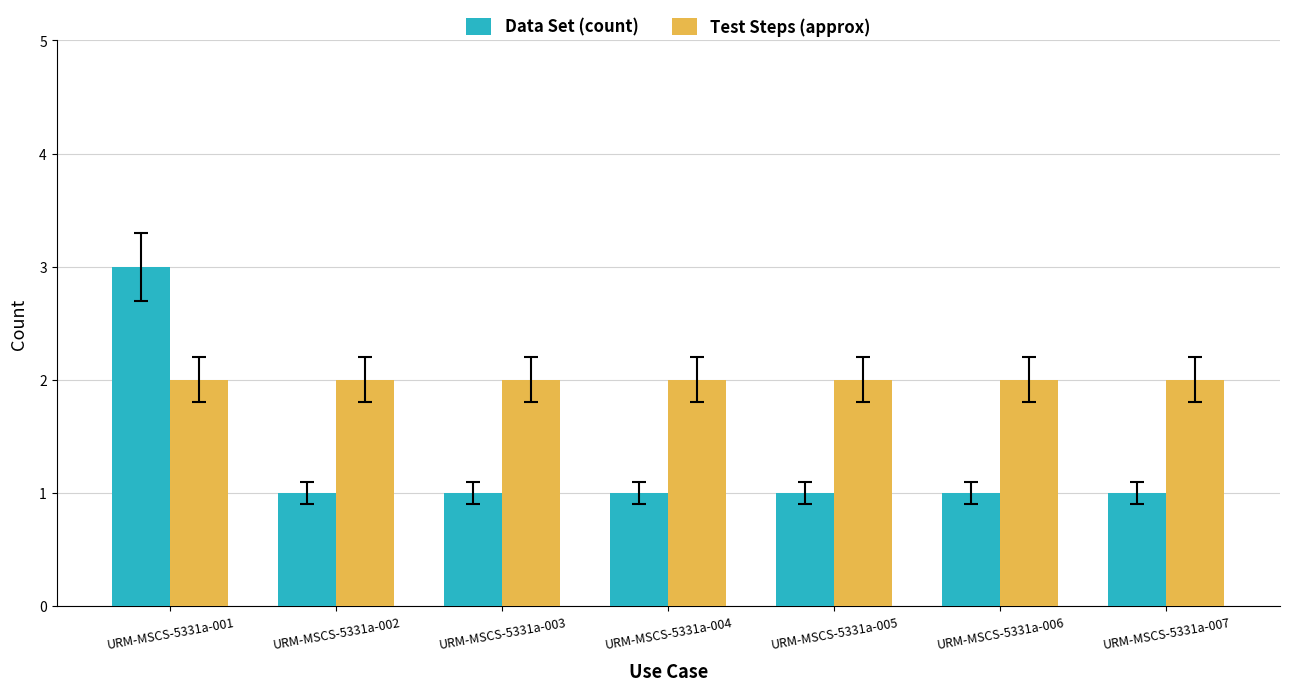

Rank the series by their average value, from lowest to highest.

Data Set (count), Test Steps (approx)